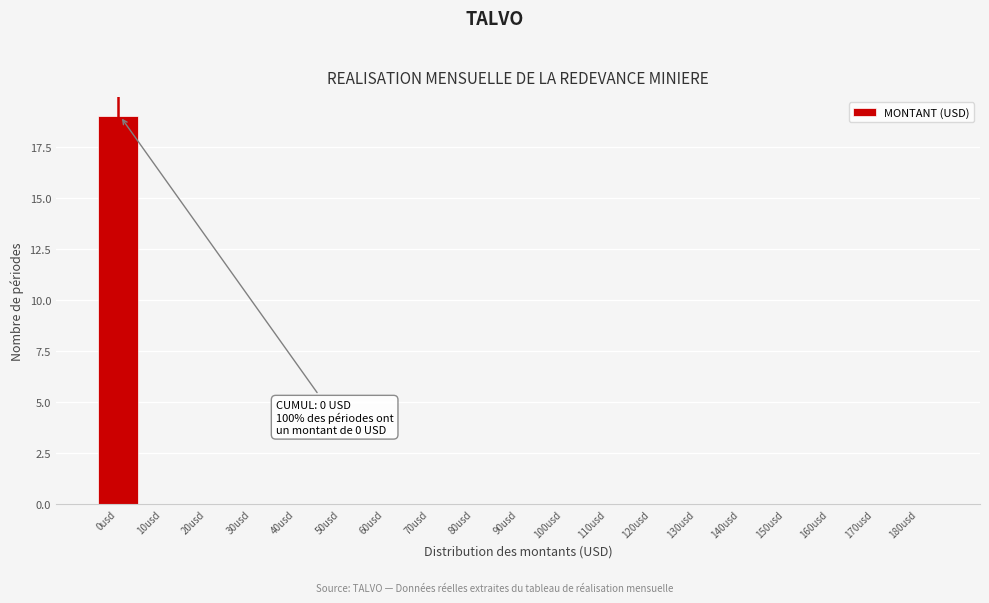

Reading left to right, list all the values displayed in this chart.

0usd=19	10usd=0	20usd=0	30usd=0	40usd=0	50usd=0	60usd=0	70usd=0	80usd=0	90usd=0	100usd=0	110usd=0	120usd=0	130usd=0	140usd=0	150usd=0	160usd=0	170usd=0	180usd=0